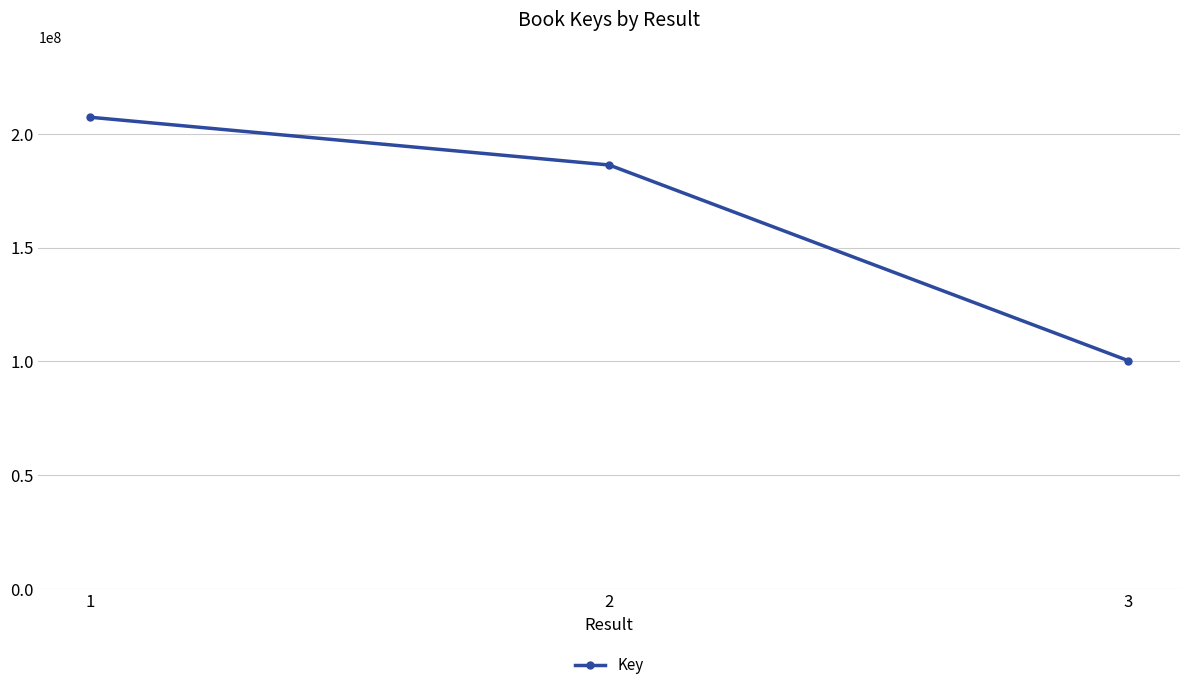

Is it true that the value at 3 is 100336798?

True